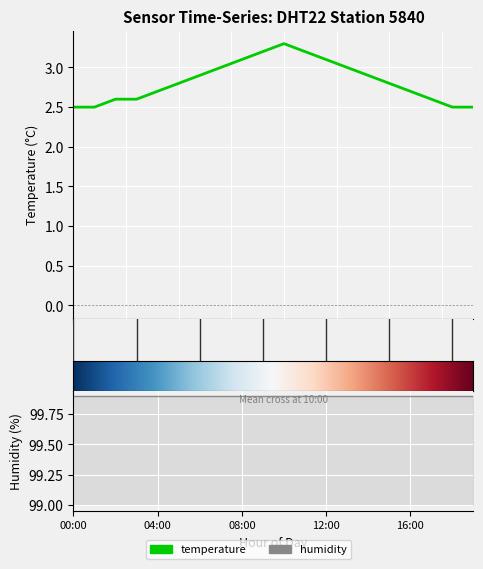

What is the label of the 4th point from the right?

16:00